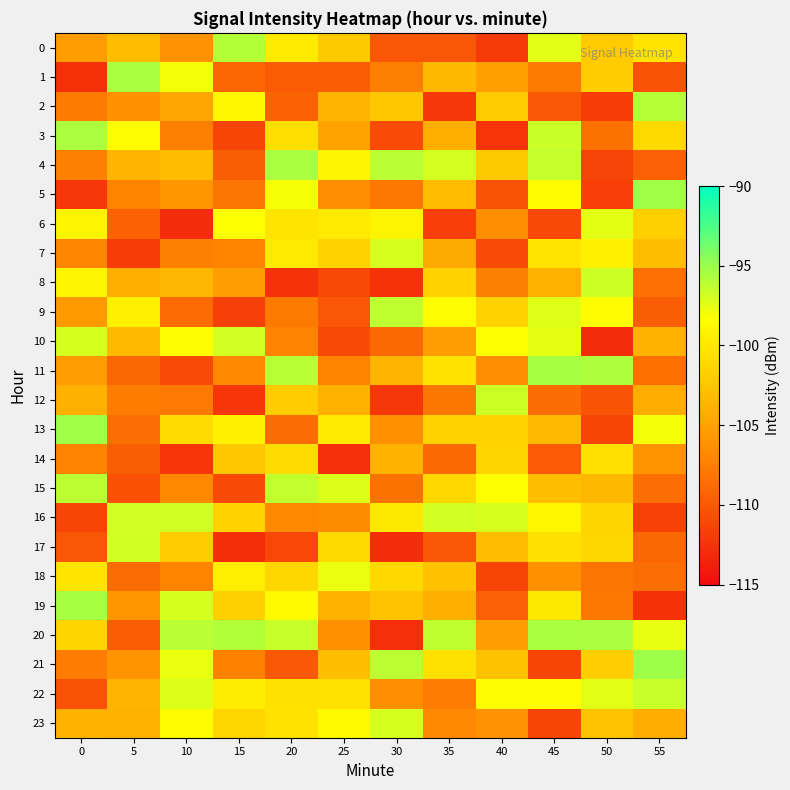

Which series has the widest spread of values?

20